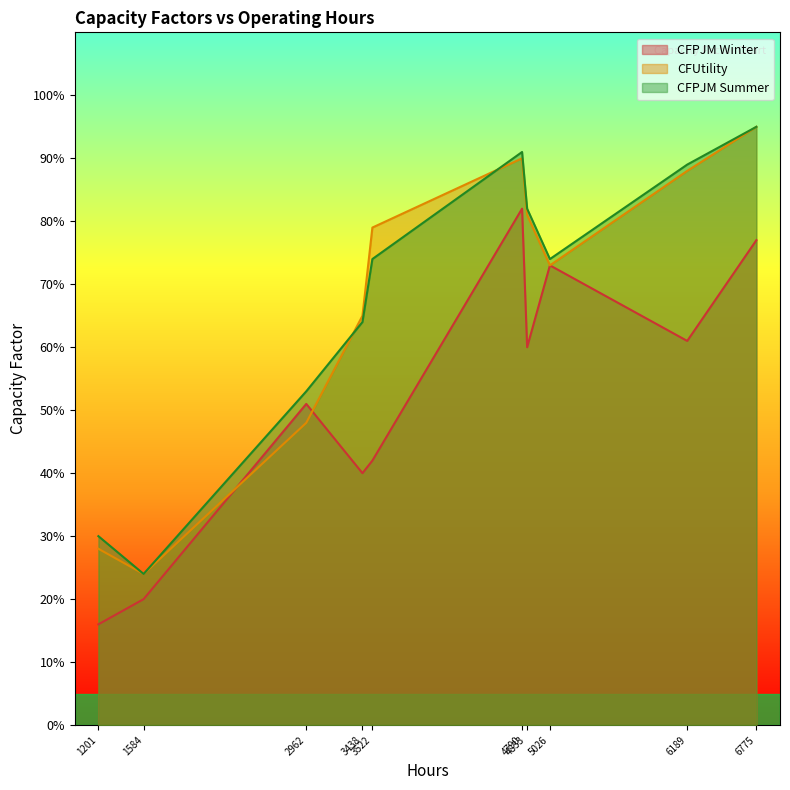

Read the CFPJM Summer value at 3438.

0.6